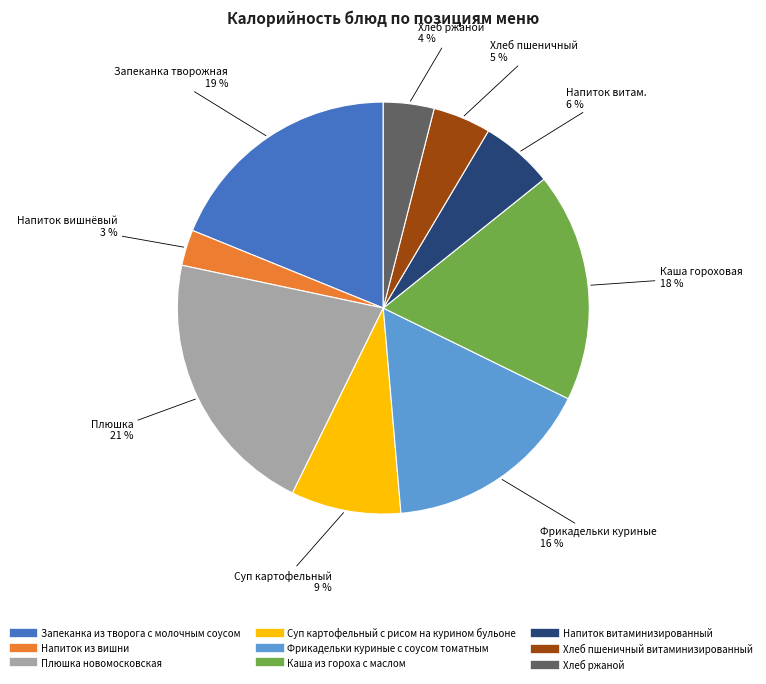

Which category has the smallest portion of the pie?

Напиток из вишни